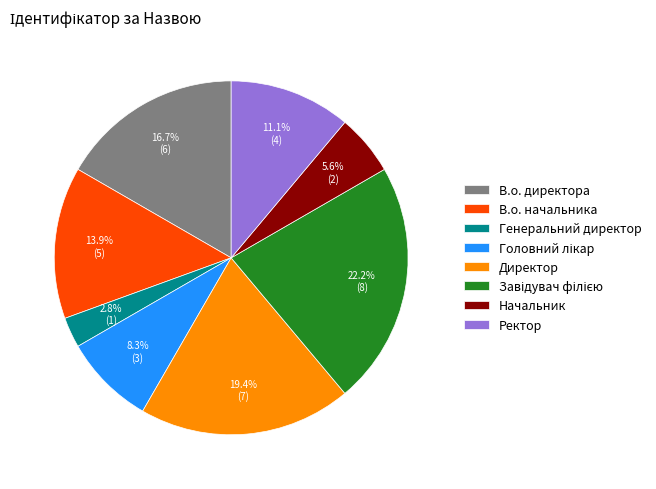

Approximately how many times larger is the value at Начальник compared to В.о. начальника?

0.4